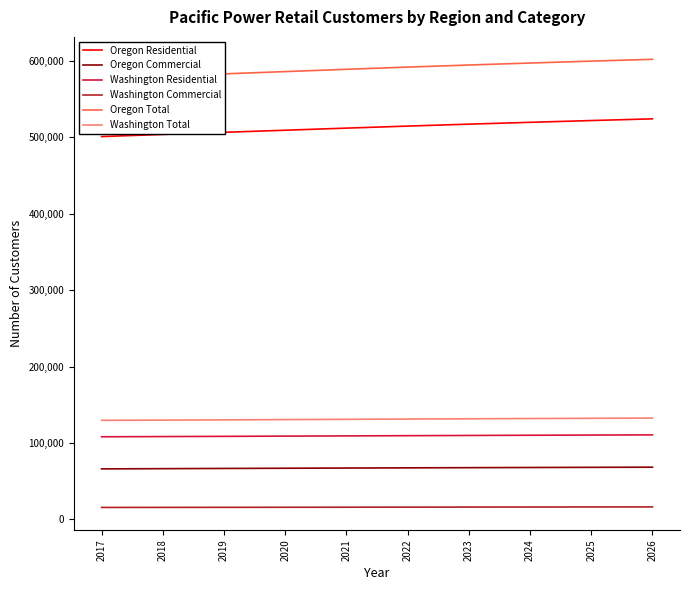

What is the sum of the Oregon Total values at 2018 and 2026?

1181984.6